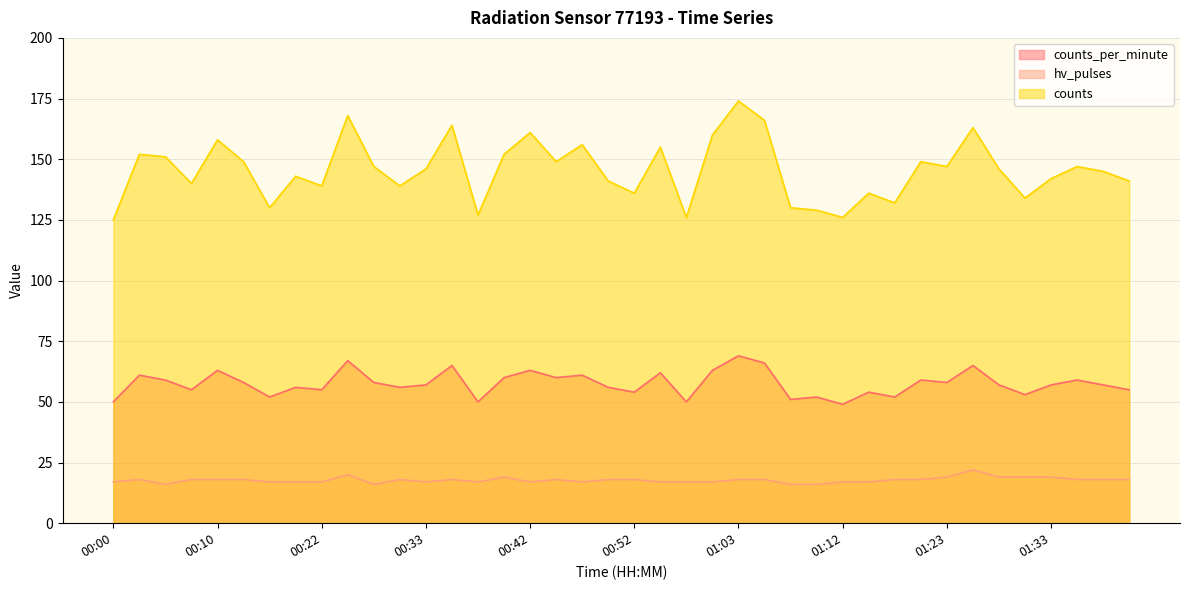

In hv_pulses, how many points are lower than both neighbors (excluding endpoints)?

6